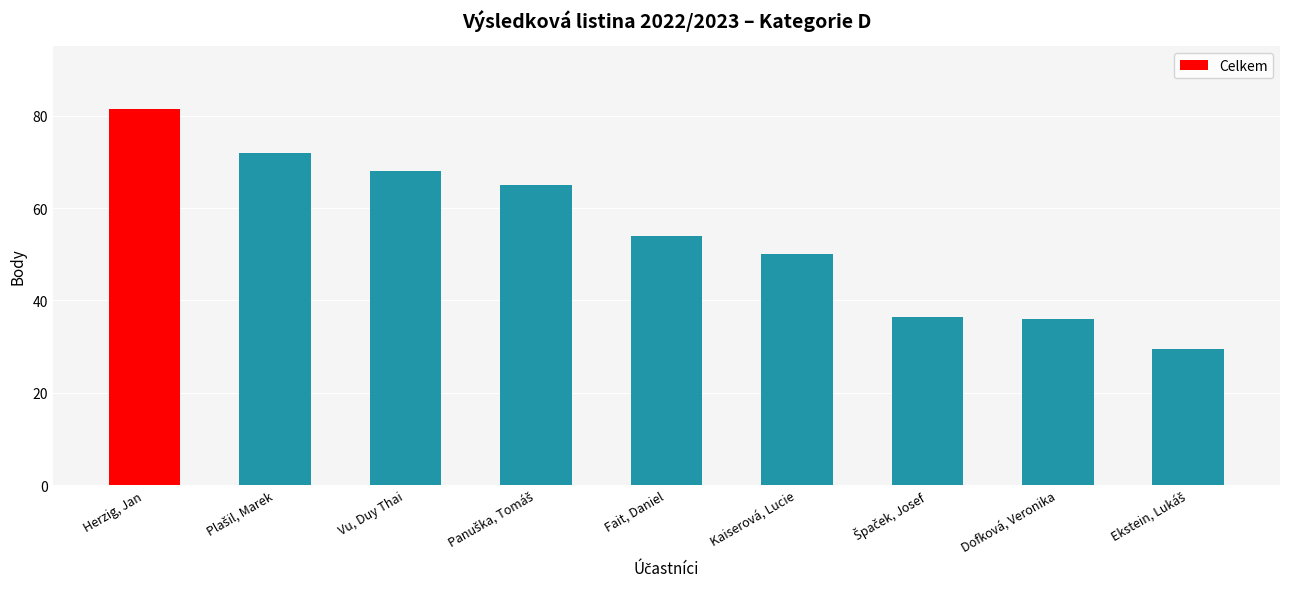

What is the average value?

54.7